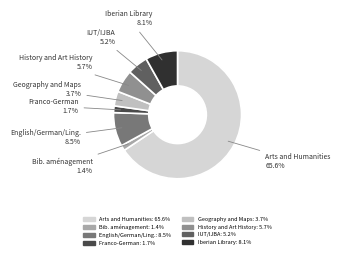

How many slices are in this pie chart?

8